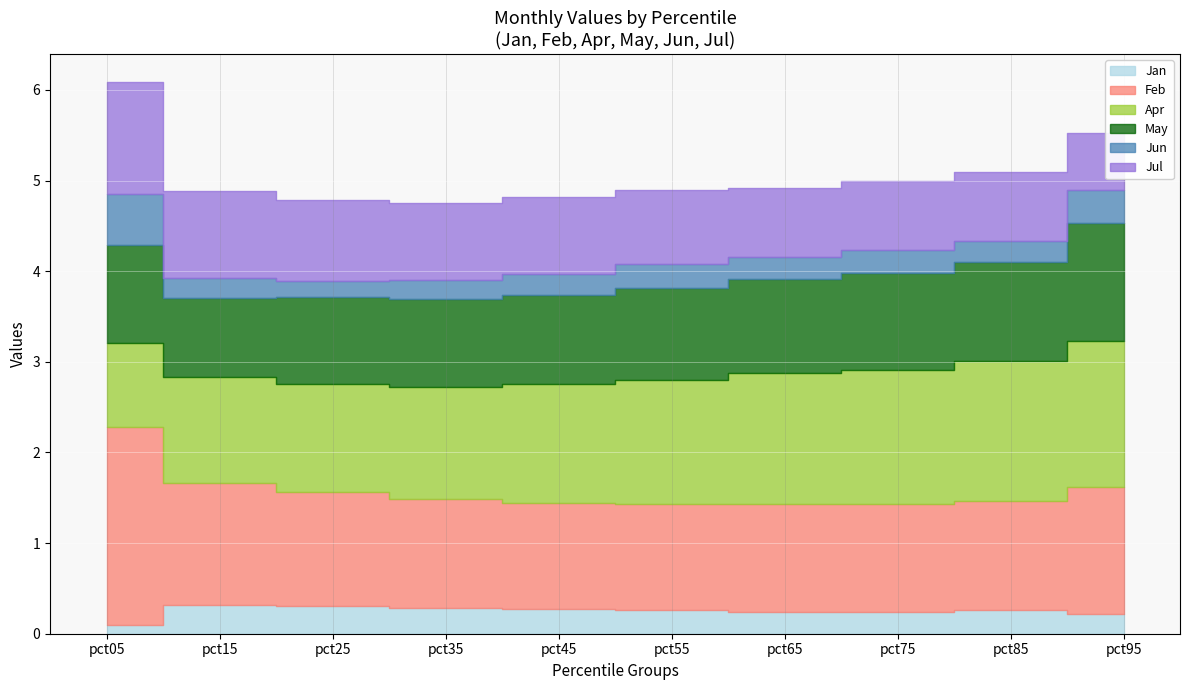

What is the difference between the highest and lowest values at pct65?

1.2